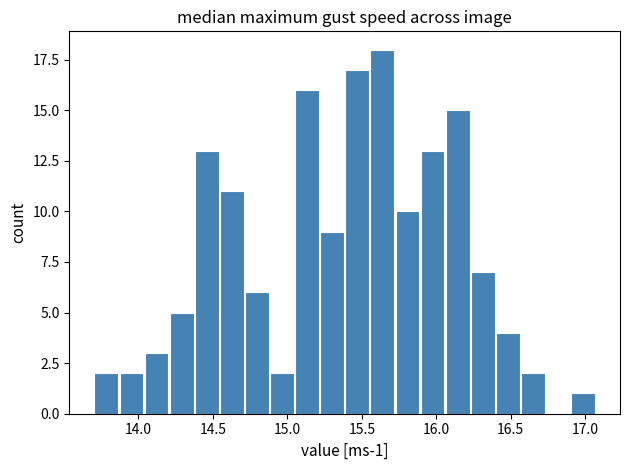

Around what value on the x-axis is the tallest bar? Give the approximate position of its centre, as read against the axis.

15.65